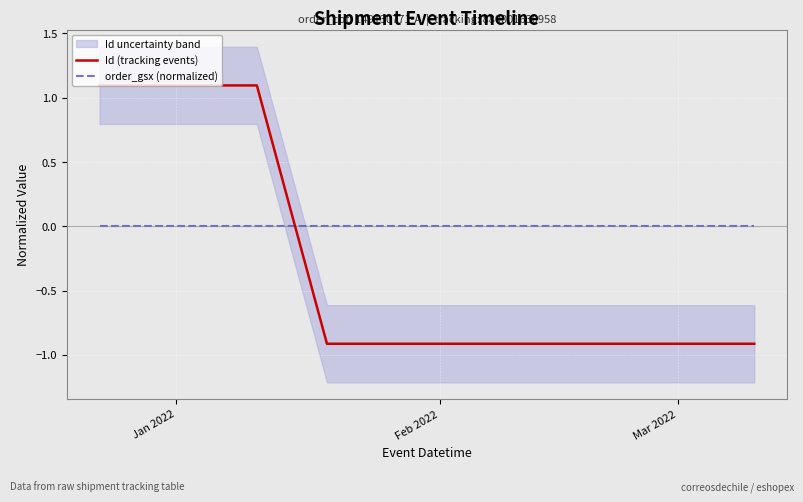

Which series has the largest range (max minus min)?

Id (tracking events)